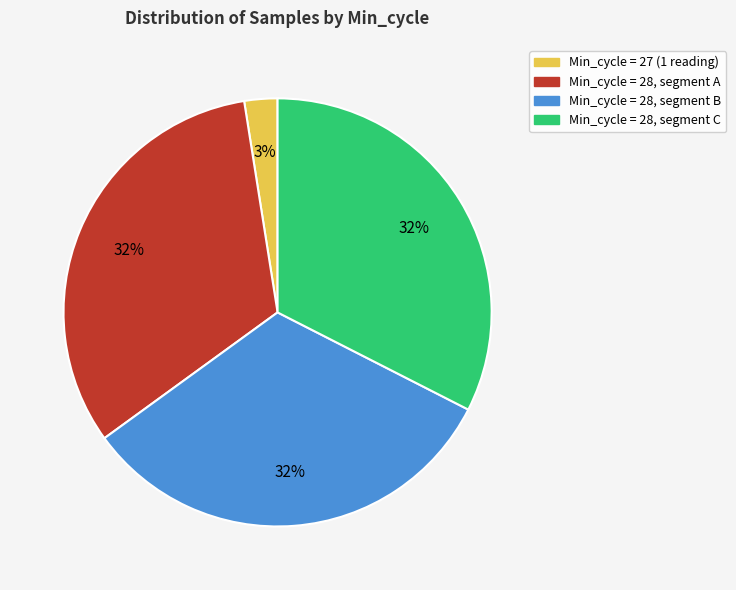

To the nearest percent, what is the average slice percentage?

25%